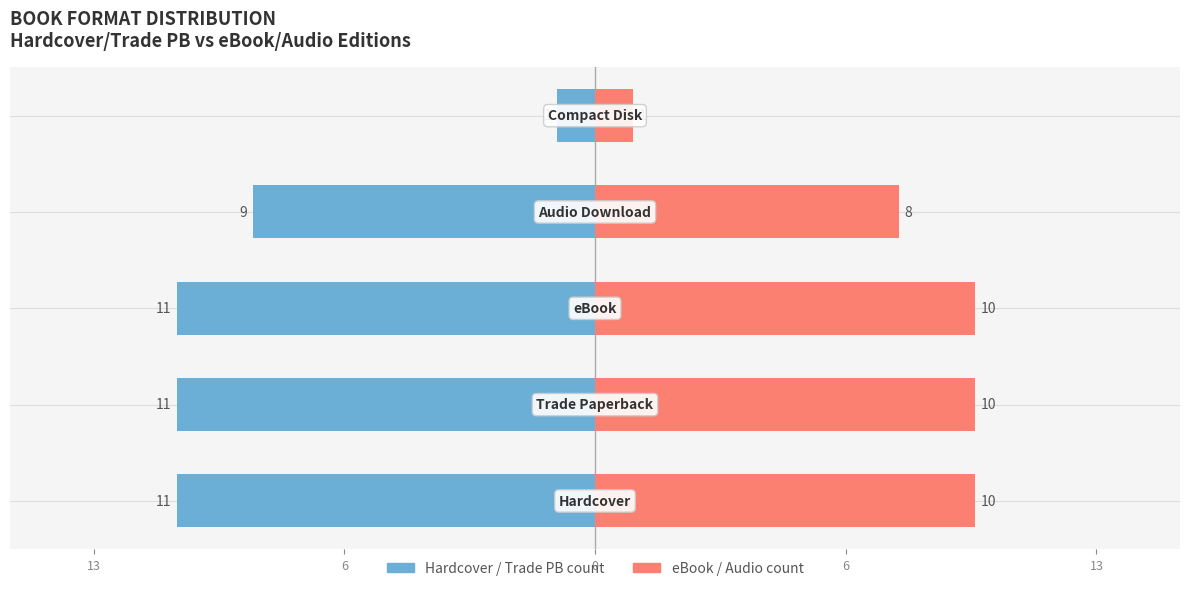

What is the smallest value displayed?

-11